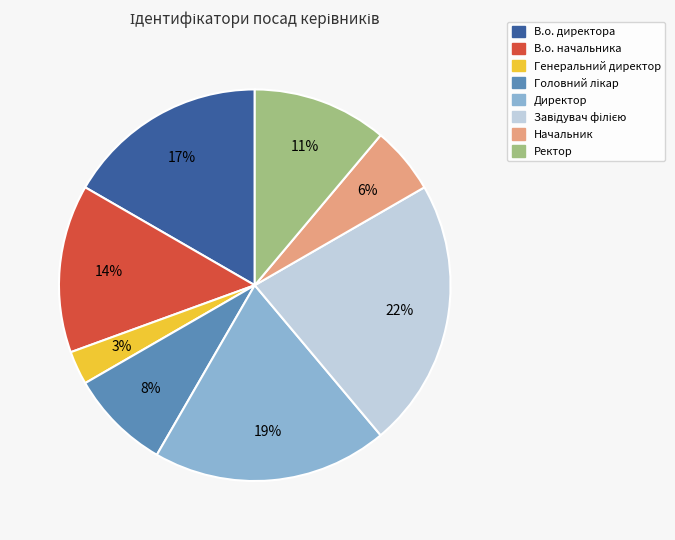

What is the smallest slice in the pie chart?

Генеральний директор